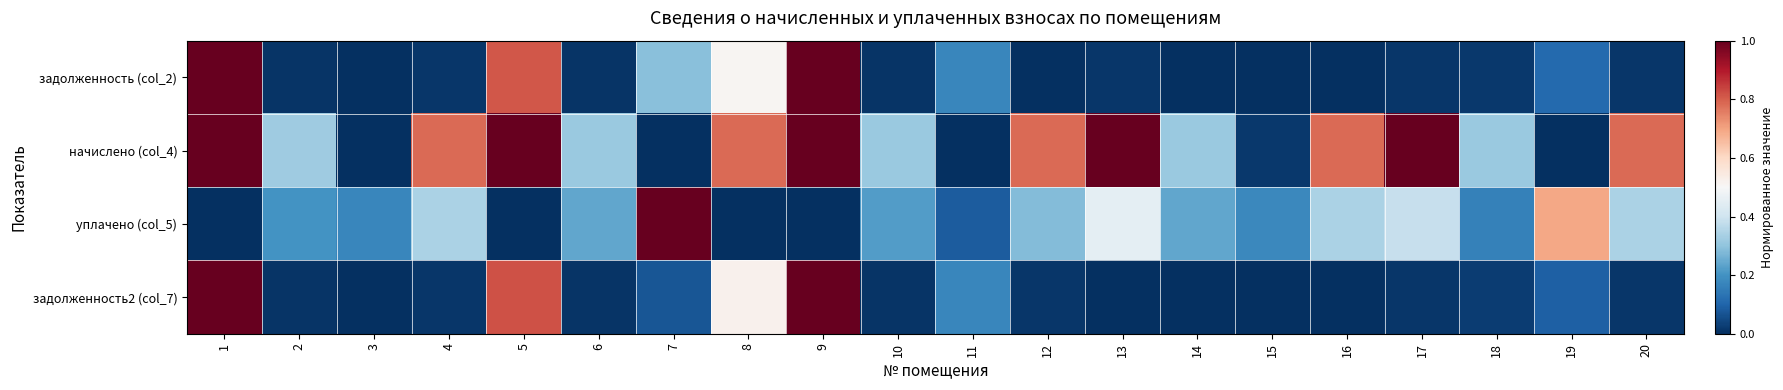

At which category is the sum across all series the highest?

1